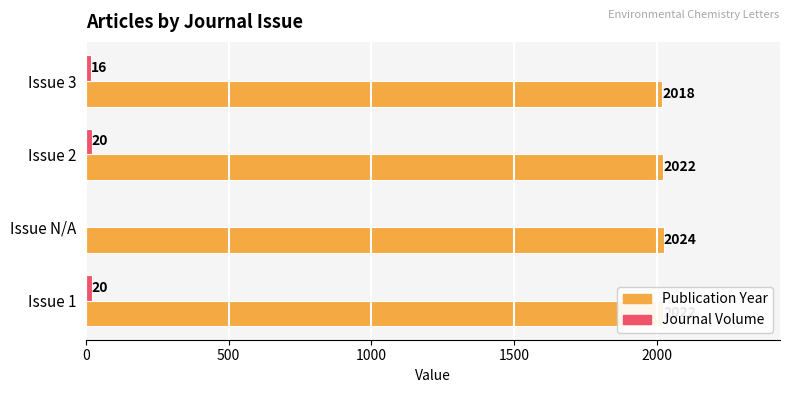

What is the sum of all Publication Year values?

8086